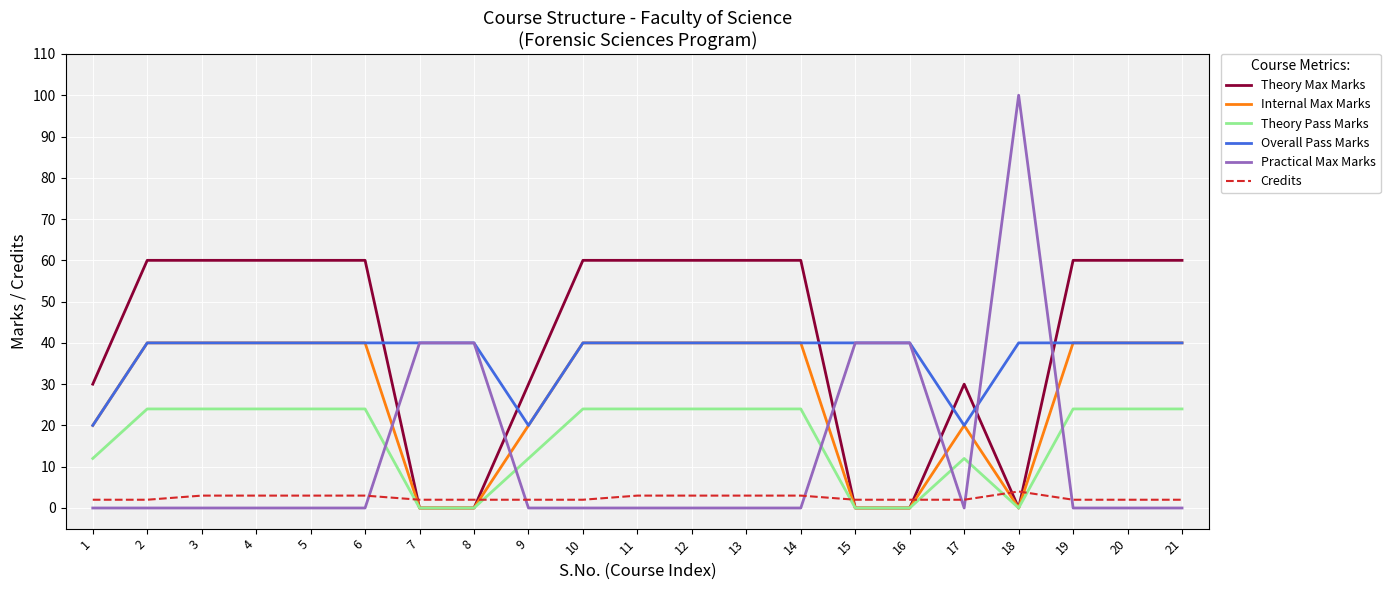

True or false: Credits has more than 0 interior local peaks.

True